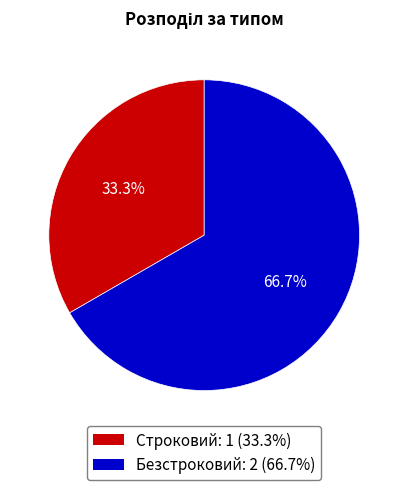

Approximately how many times larger is the value at Строковий: 1 (33.3%) compared to Безстроковий: 2 (66.7%)?

0.5